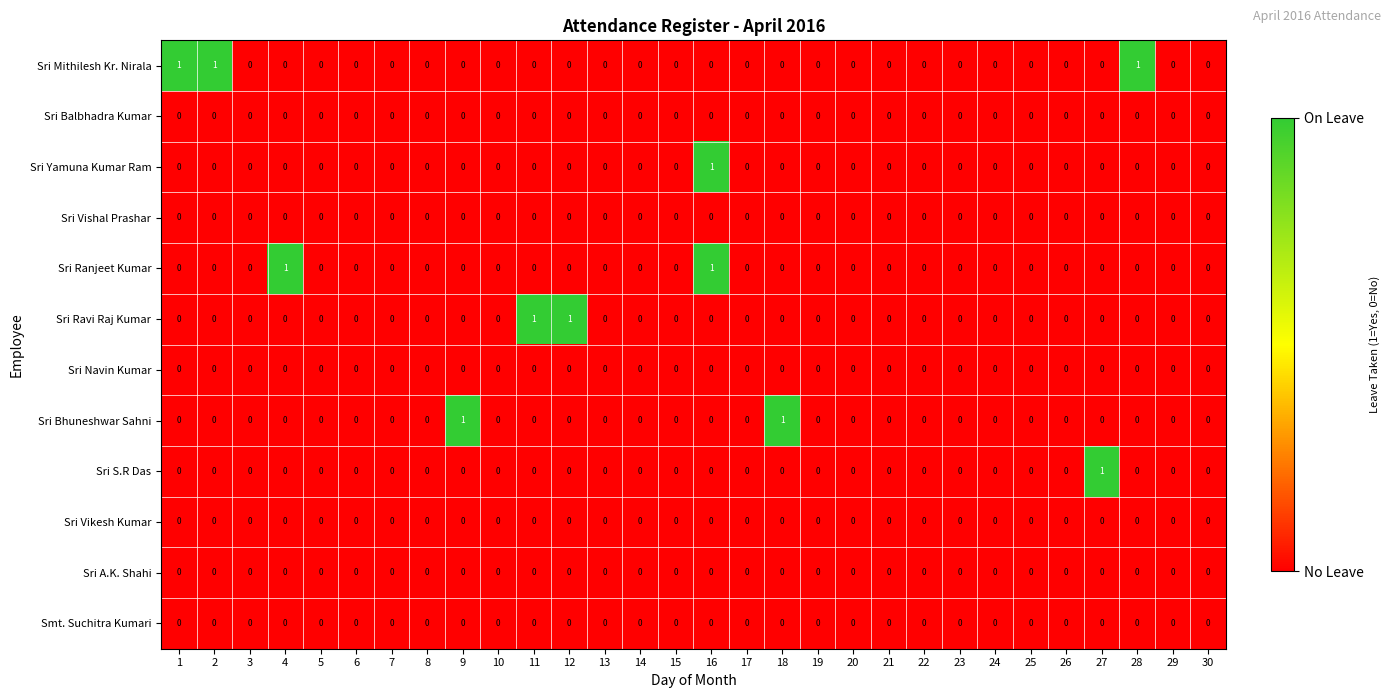

The value of Sri Yamuna Kumar Ram at 22 is 0. True or false?

True